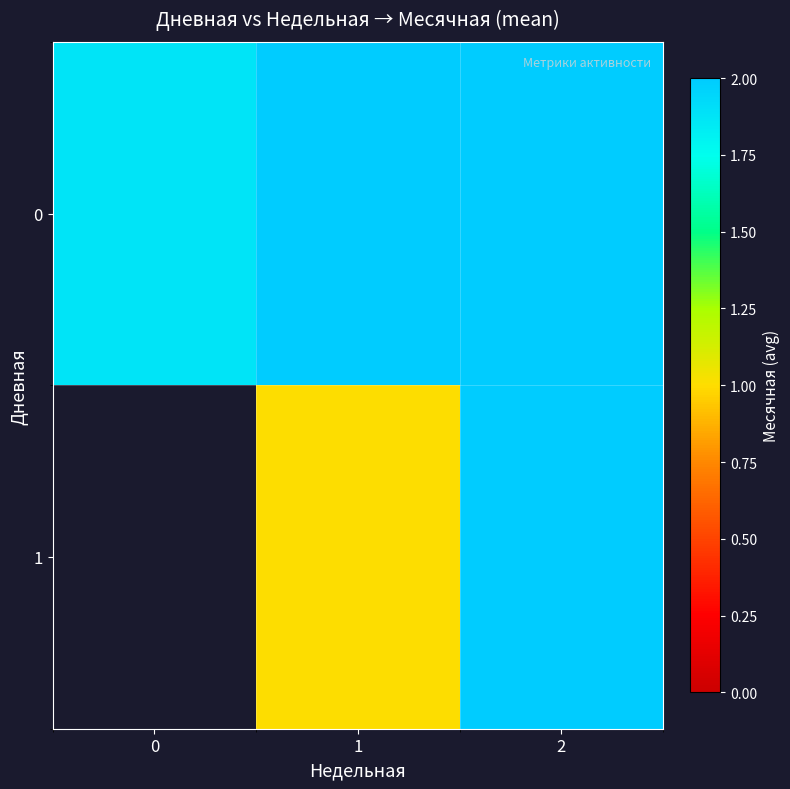

The 0 series shows 2.6 at 2. True or false?

False